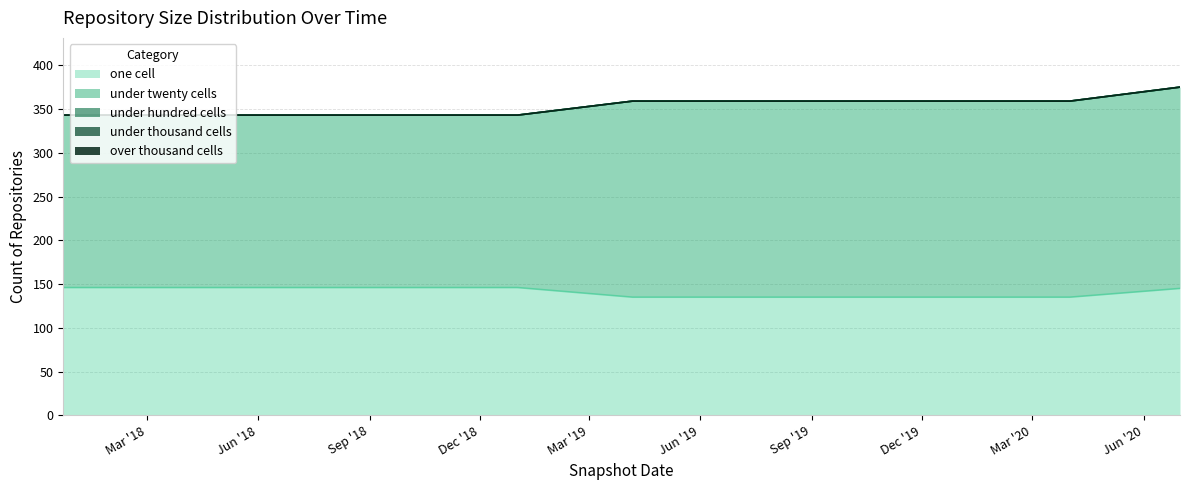

What are all the series names shown in the legend?

one_cell, under_twenty_cells, under_hundred_cells, under_thousand_cells, over_thousand_cells